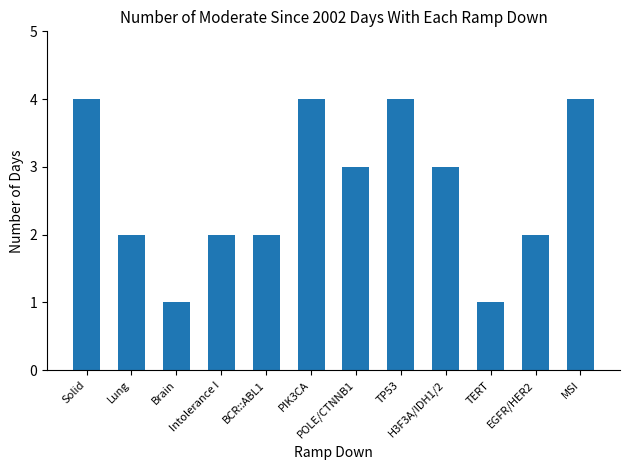

What is the average value?

3